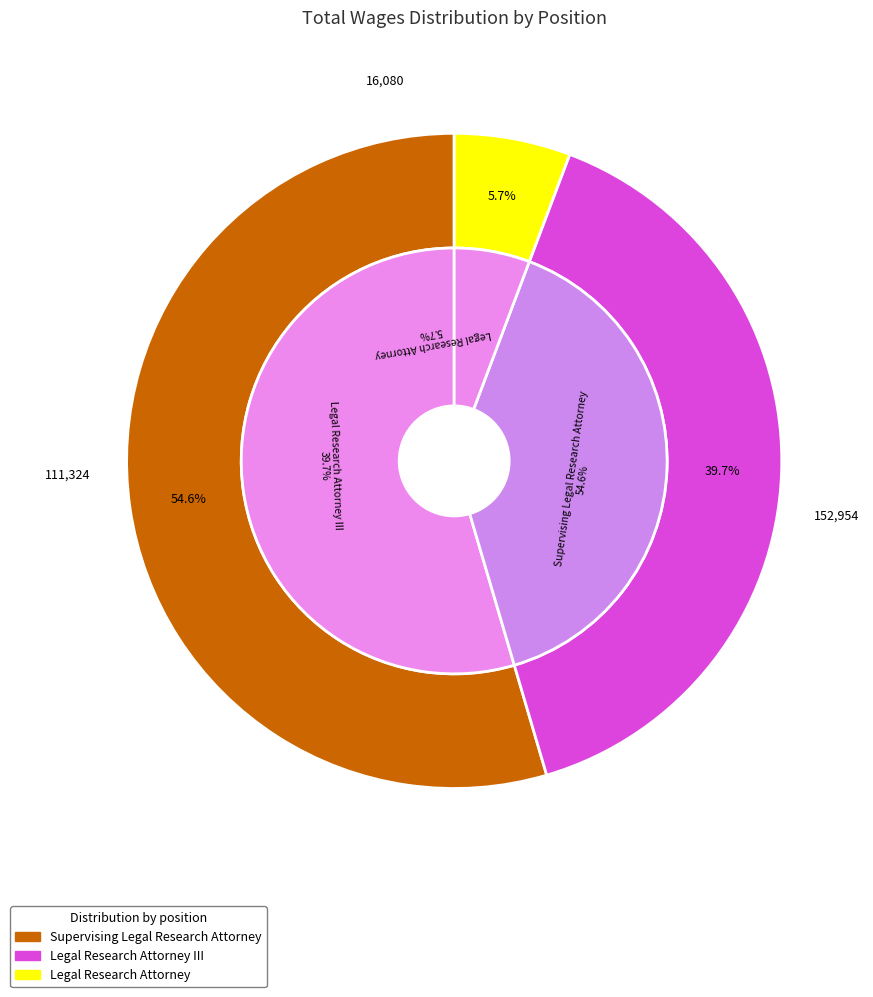

Is there a majority slice in this chart?

Yes